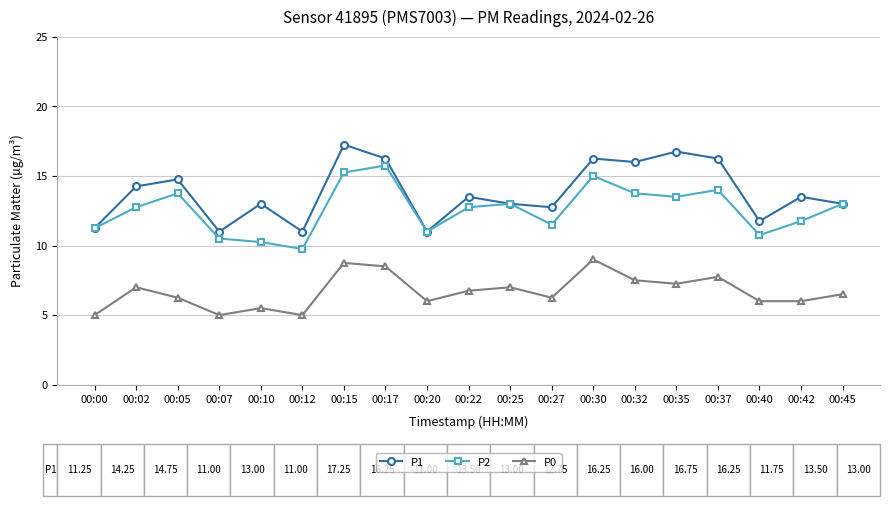

True or false: P2 and P0 intersect in this chart.

False